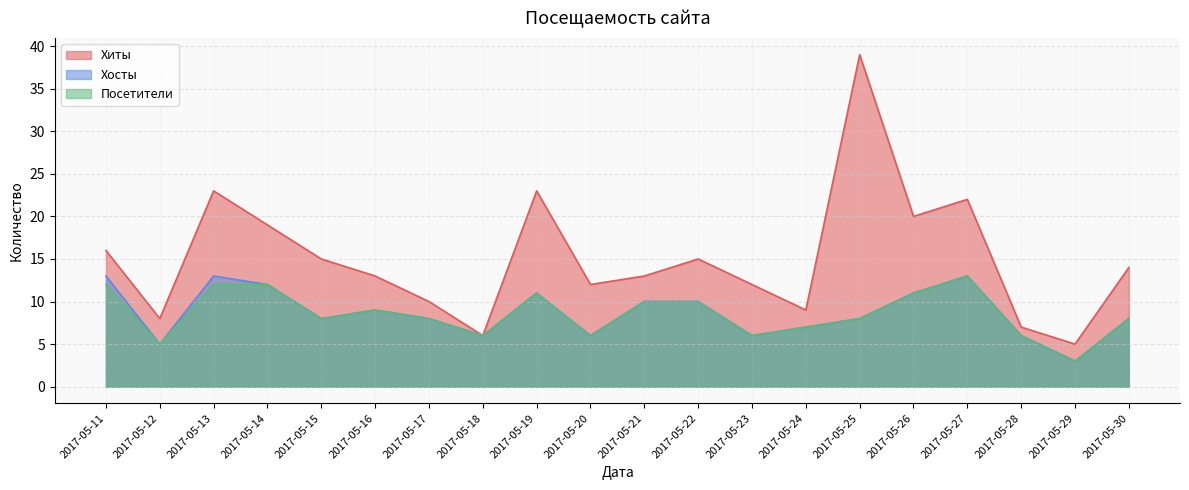

At how many categories does at least one series exceed 10?

14